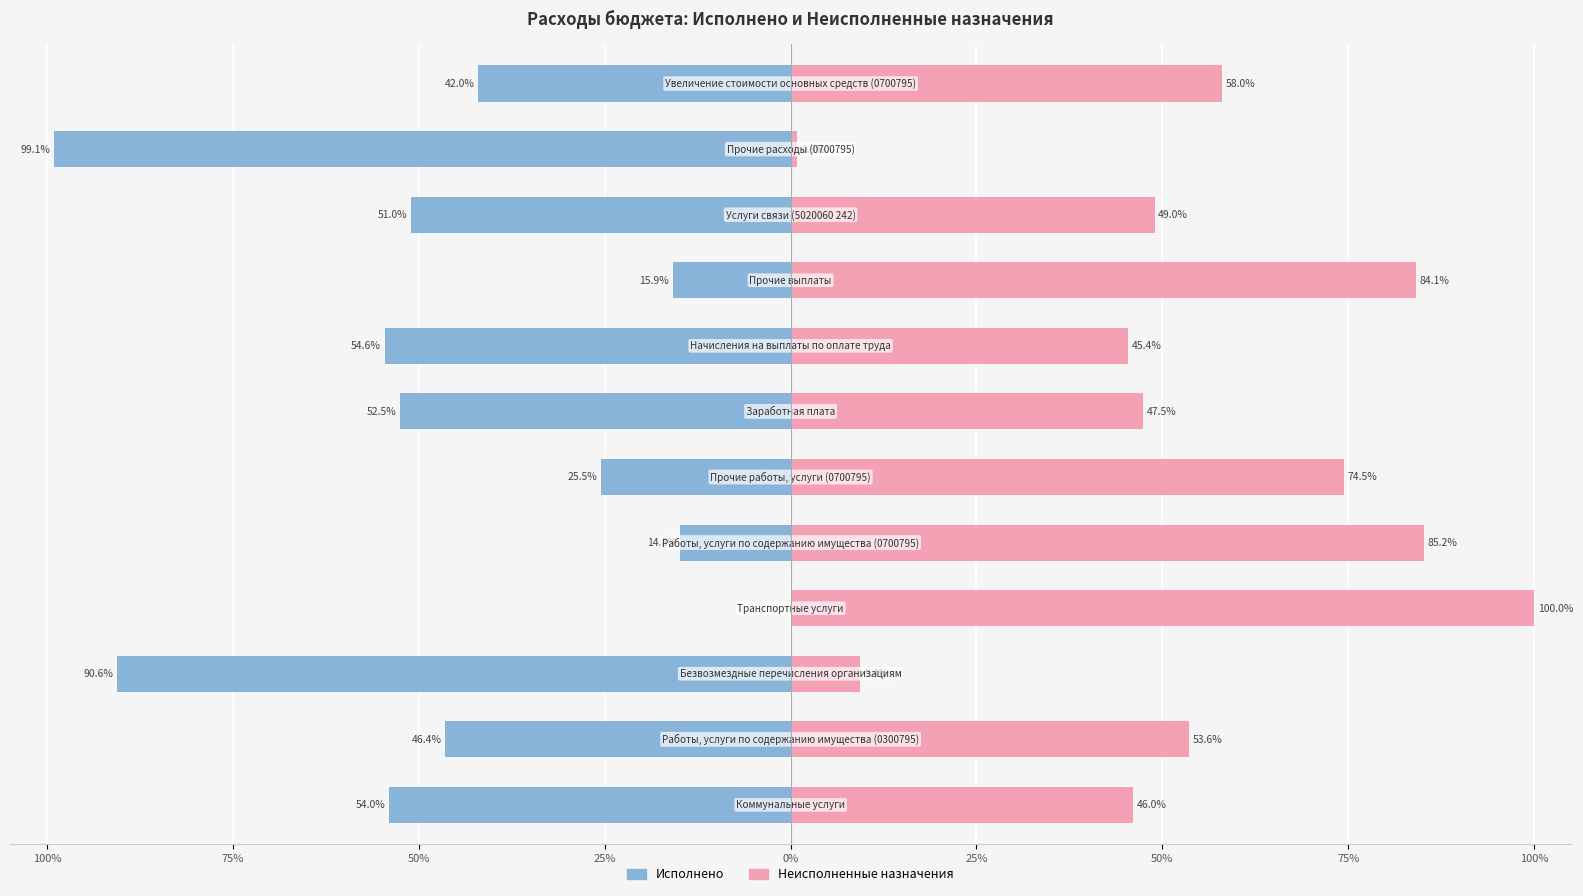

Reading left to right, transcribe all the data shown in this chart.

Исполнено: -54.0	-46.4	-90.6	0.0	-14.8	-25.5	-52.5	-54.6	-15.9	-51.0	-99.1	-42.0
Неисполненные назначения: 46.0	53.6	9.4	100.0	85.2	74.5	47.5	45.4	84.1	49.0	0.9	58.0